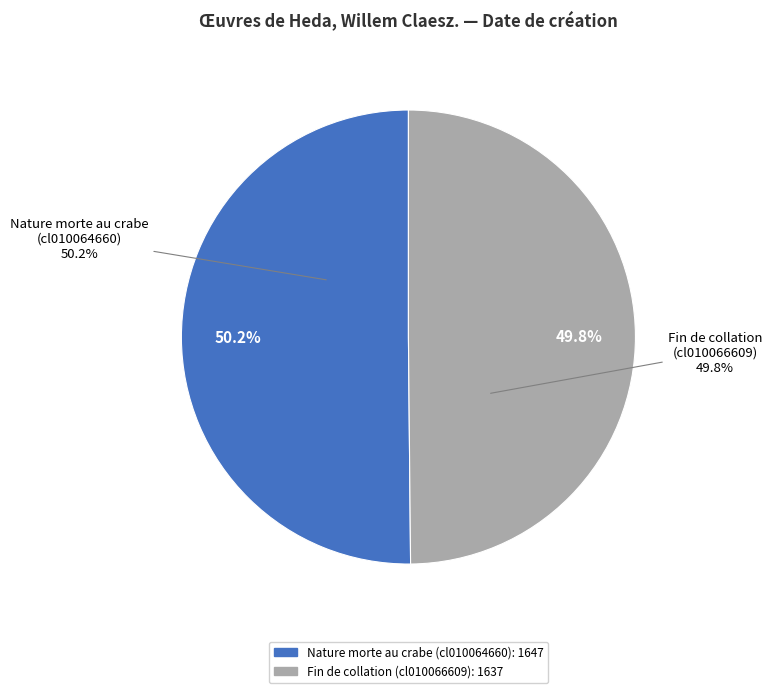

To the nearest percent, what percentage of the pie is Fin de collation
(cl010066609)?

50%